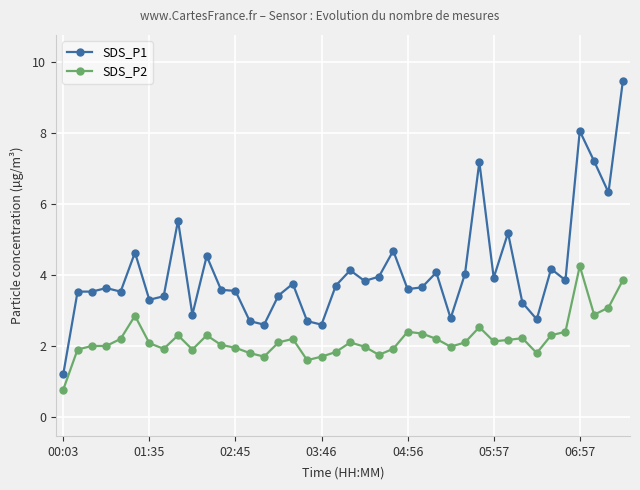

What is the value of the SDS_P1 point at the 27th from the left?

4.1